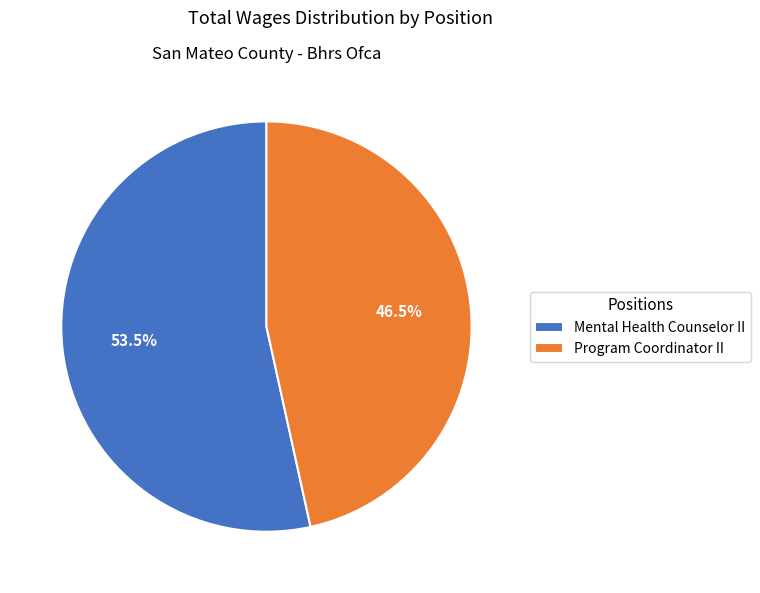

To the nearest percent, what is the combined percentage of Program Coordinator II and Mental Health Counselor II?

100%